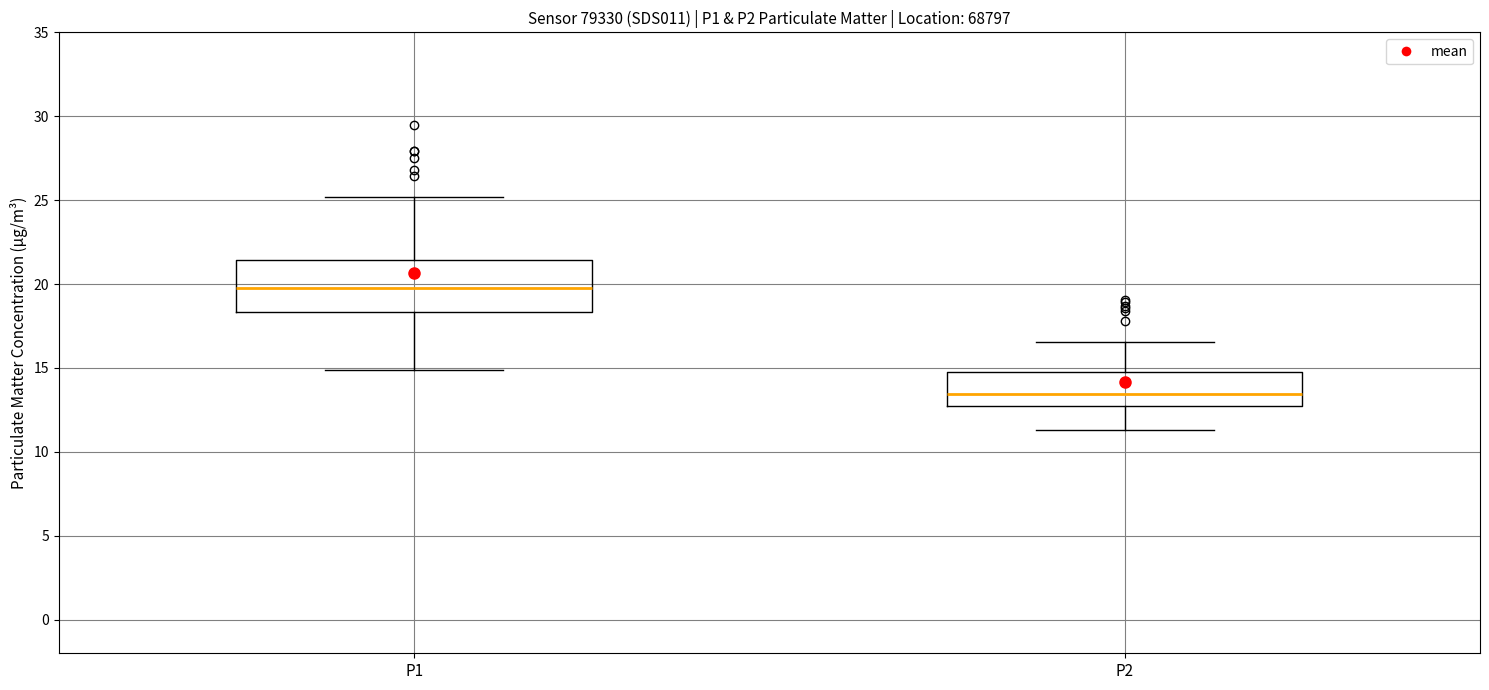

Reading left to right, read every box against the y-axis: the position of its median line, the range the box covers, and the ends of its whiskers. The values are not printed on the chart, so give them approximately, as read against the axis.

P1: median 20.0, box 18.5 to 21.5, whiskers 15.0 to 25.0
P2: median 13.5, box 13.0 to 15.0, whiskers 11.5 to 16.5